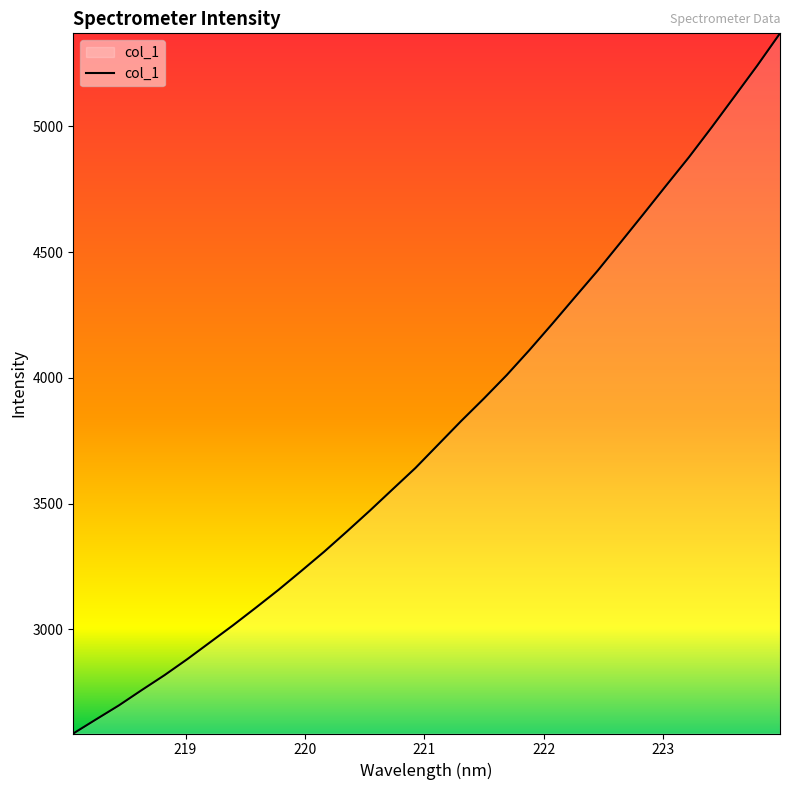

How many lines are shown in the chart?

1